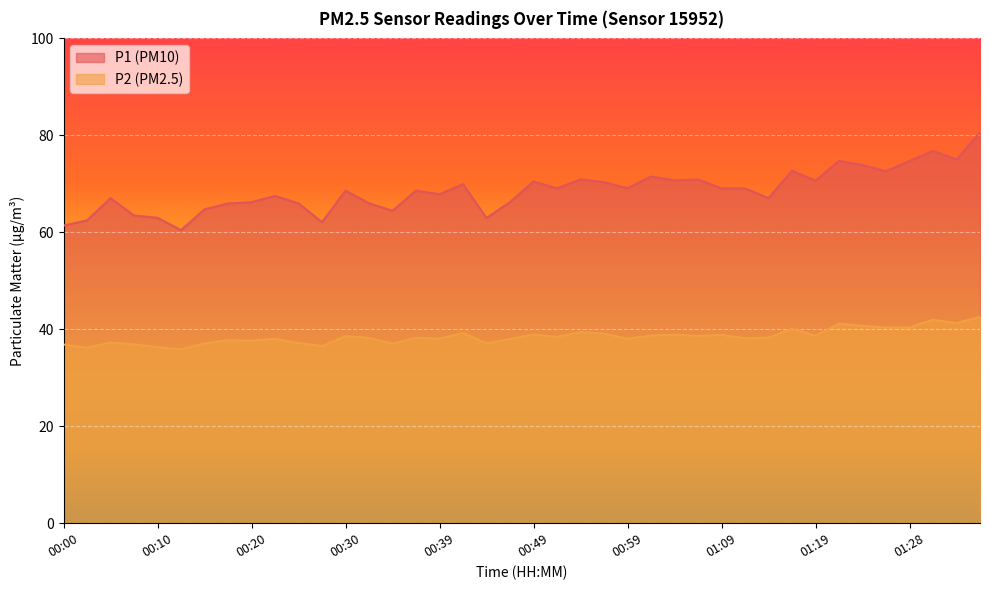

How many categories are shown in the chart?

40